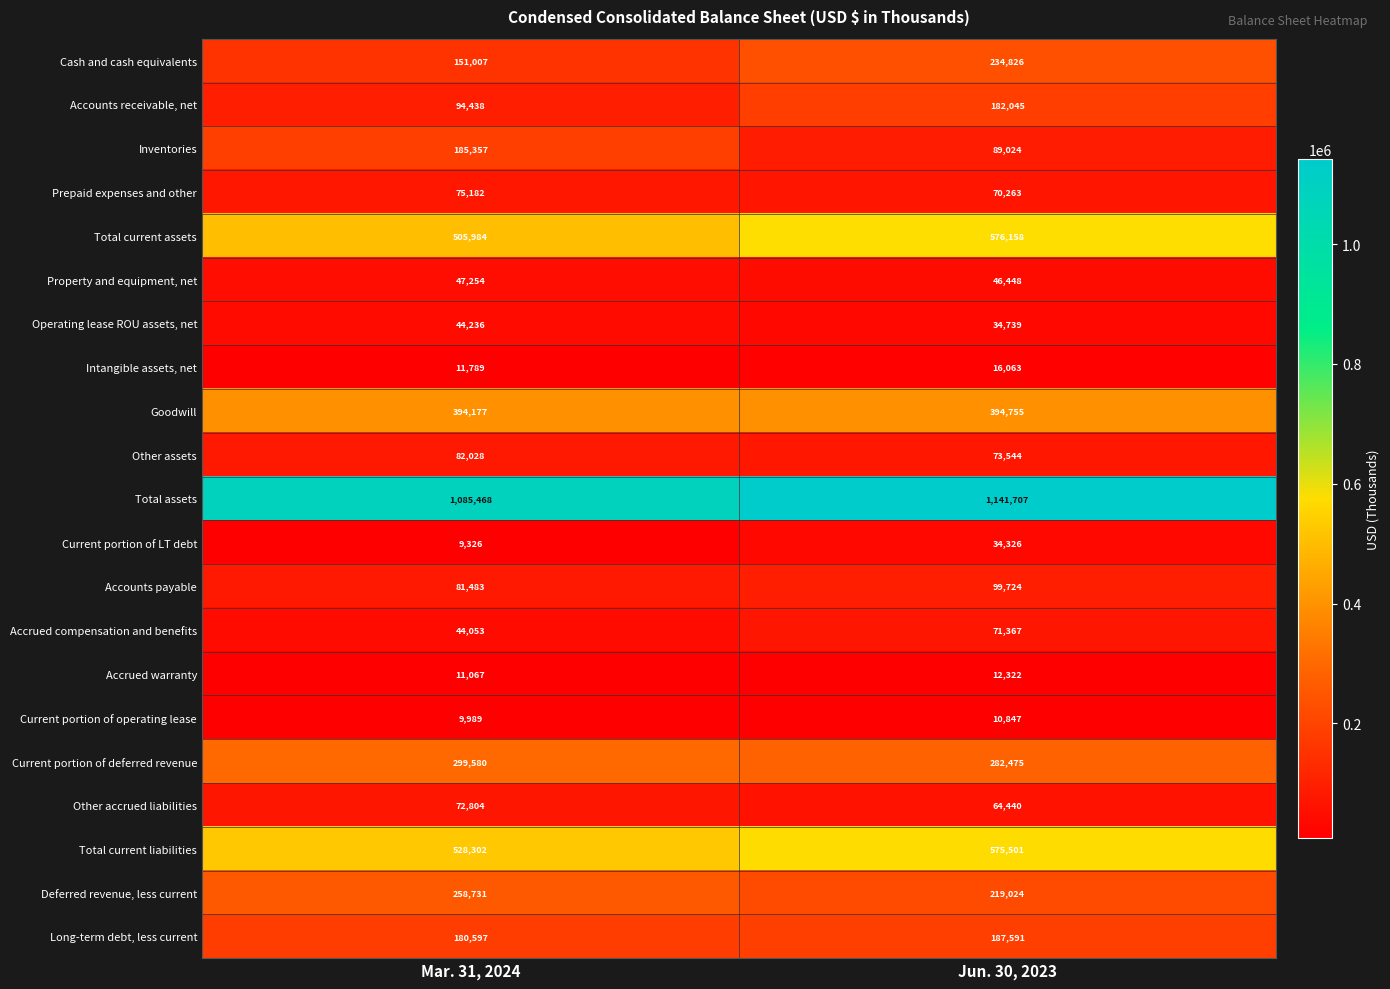

What is the spread (max minus min) of values at Jun. 30, 2023?

1130860